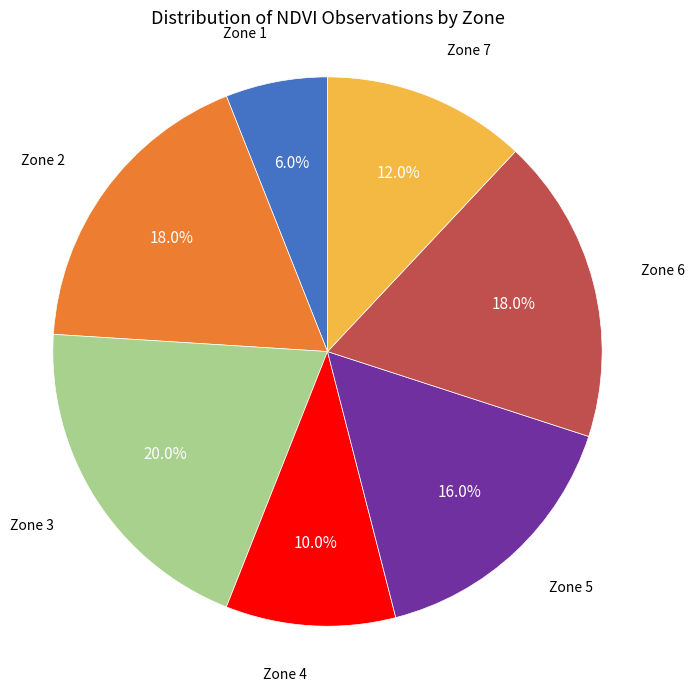

To the nearest percent, what is the average slice percentage?

14%